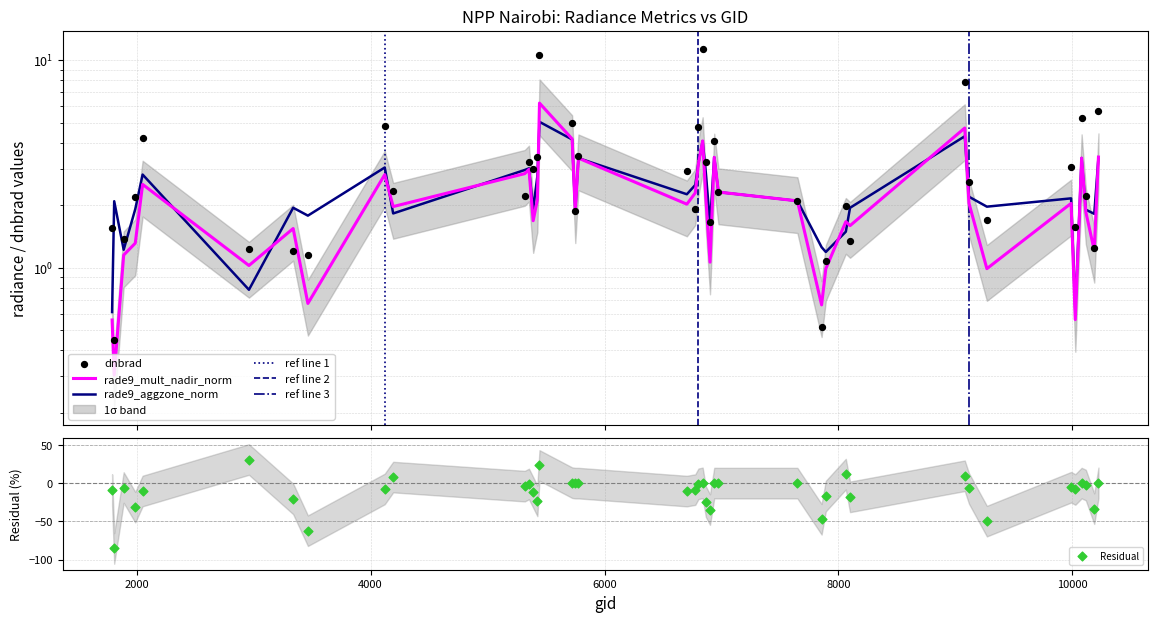

What is the total value across all series at 6839?

19.6